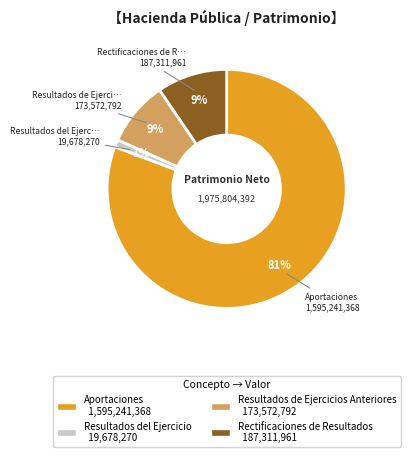

Which slice is the smallest?

Resultados del Ejercicio